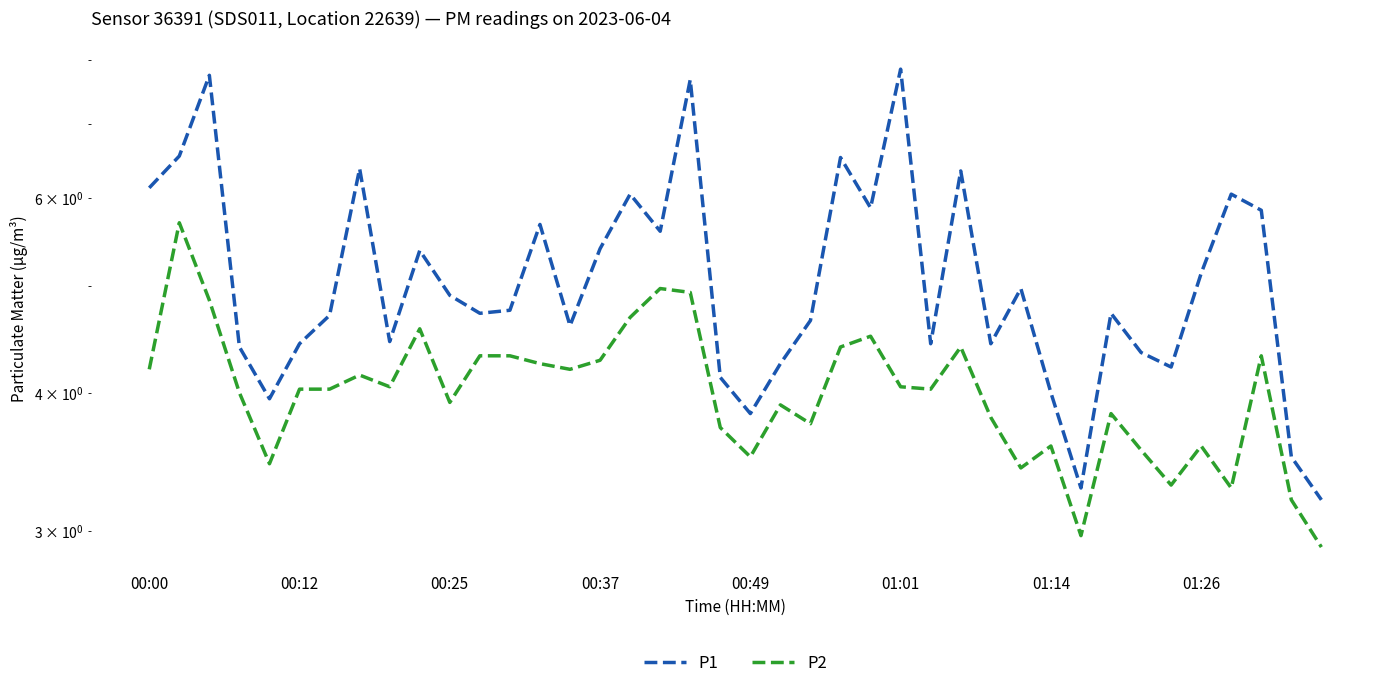

How many data points in P2 are less than 4?

17